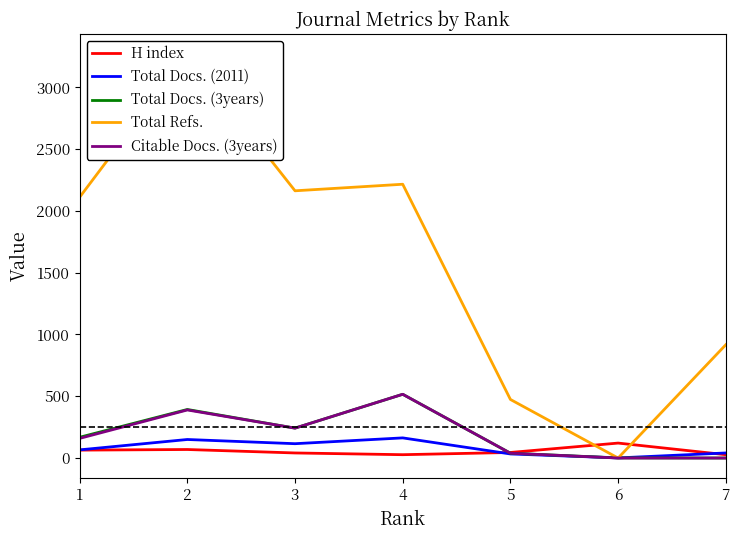

Is it true that Total Docs. (2011) equals 25 at 3?

False